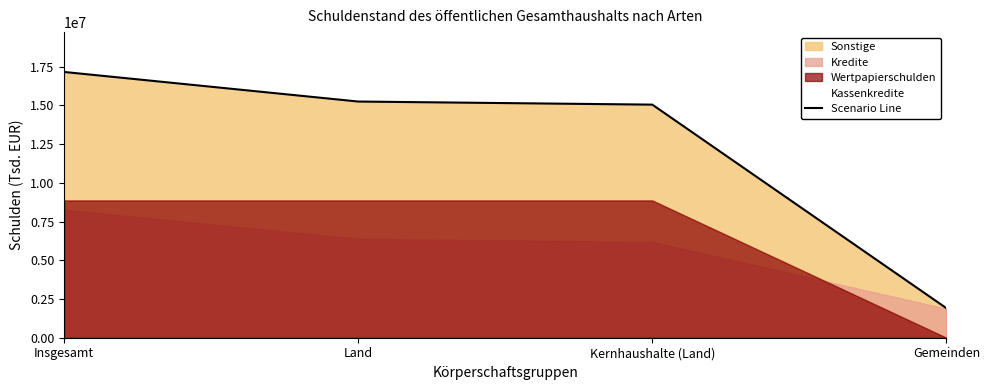

How many data points does each series have?

4